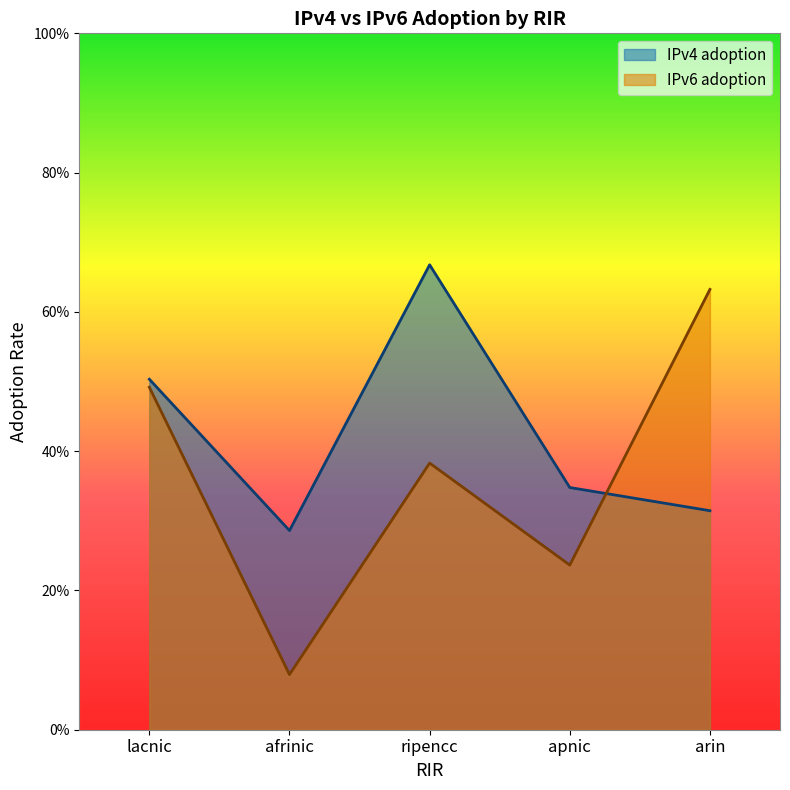

True or false: IPv6 adoption and IPv4 adoption cross at least once.

True